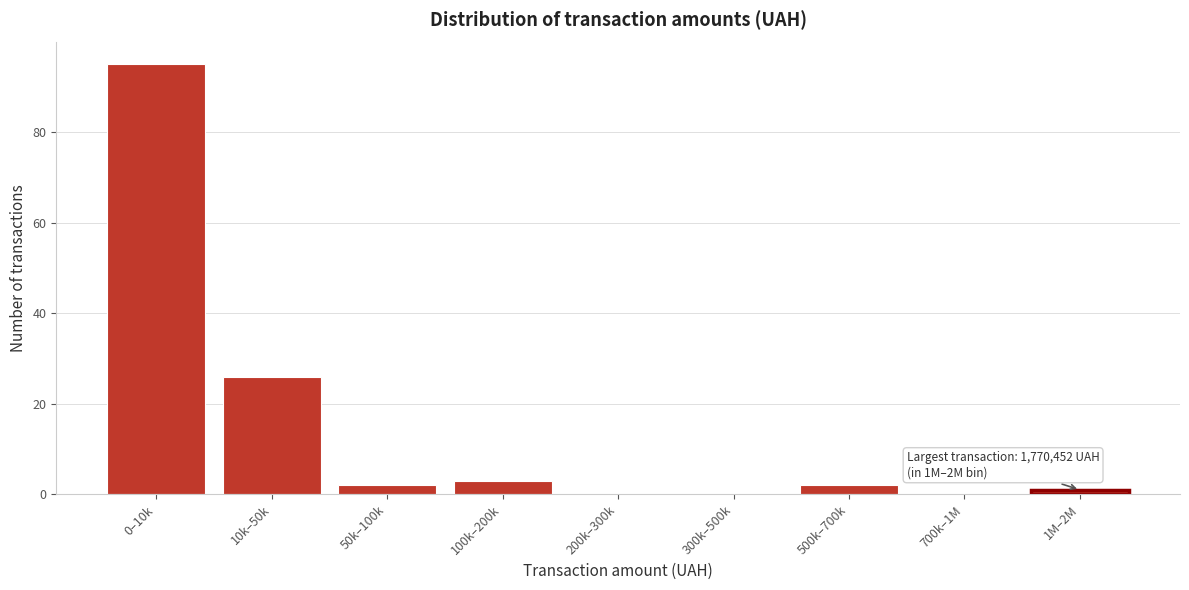

Reading left to right, transcribe all the data shown in this chart.

0–10k=95	10k–50k=26	50k–100k=2	100k–200k=3	200k–300k=0	300k–500k=0	500k–700k=2	700k–1M=0	1M–2M=1